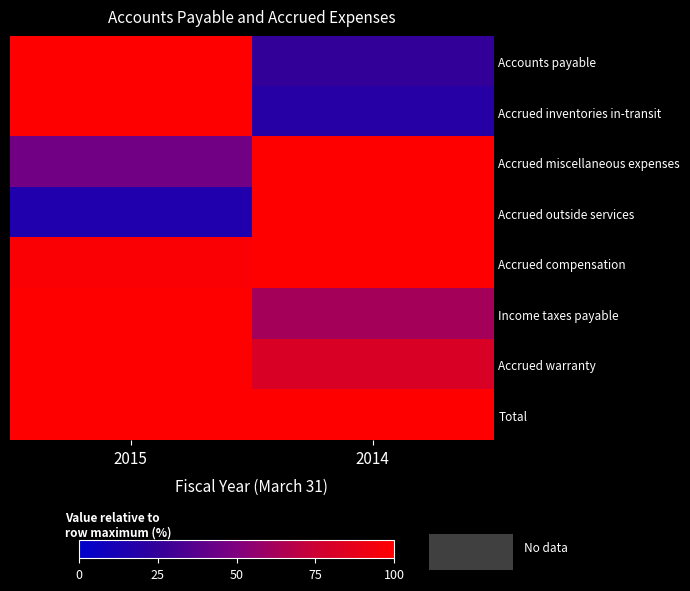

At how many categories does at least one series exceed 42?

2